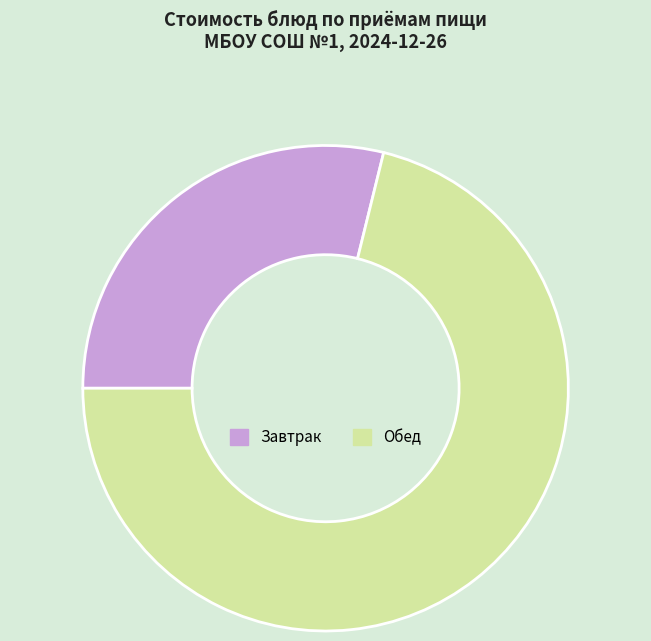

Does any single category account for the majority?

Yes